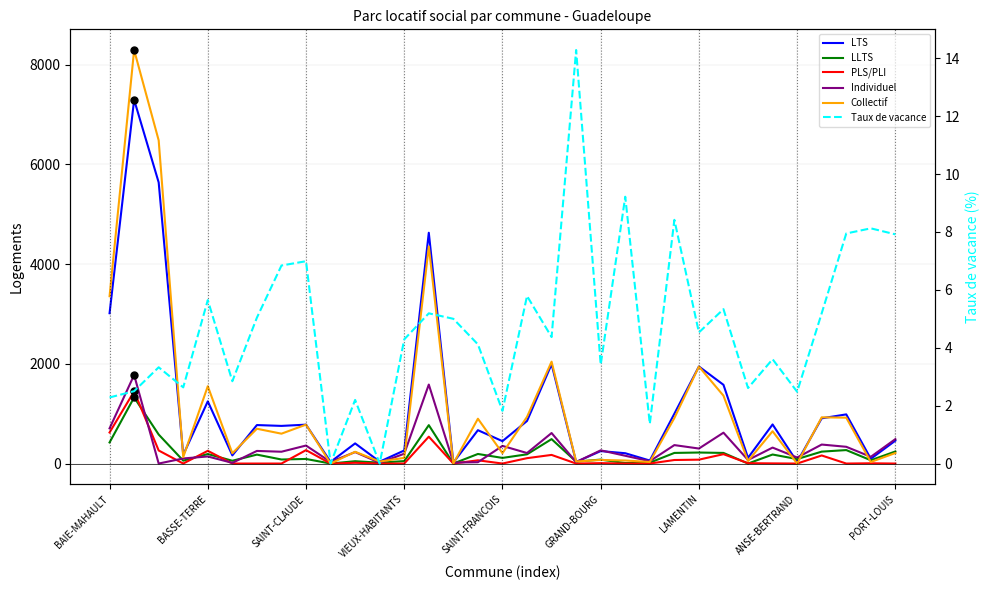

How many values in Individuel are above zero?

32